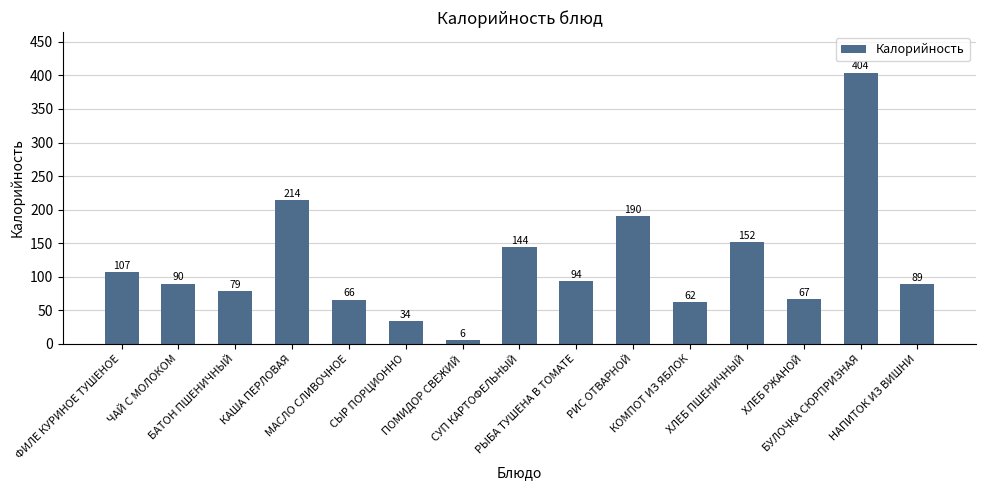

What position from the right is СУП КАРТОФЕЛЬНЫЙ?

8